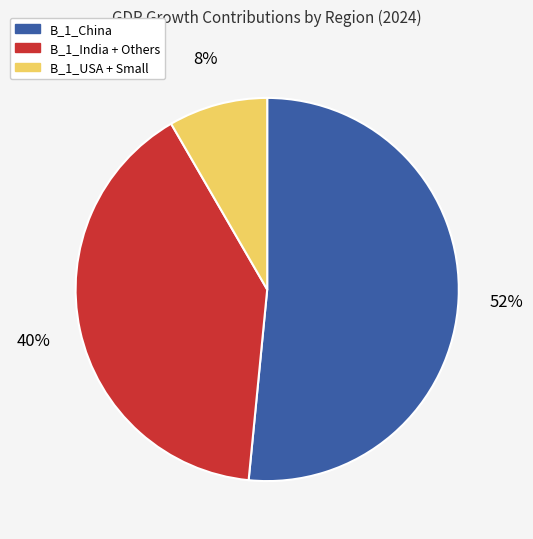

To the nearest percent, what is the average slice percentage?

33%